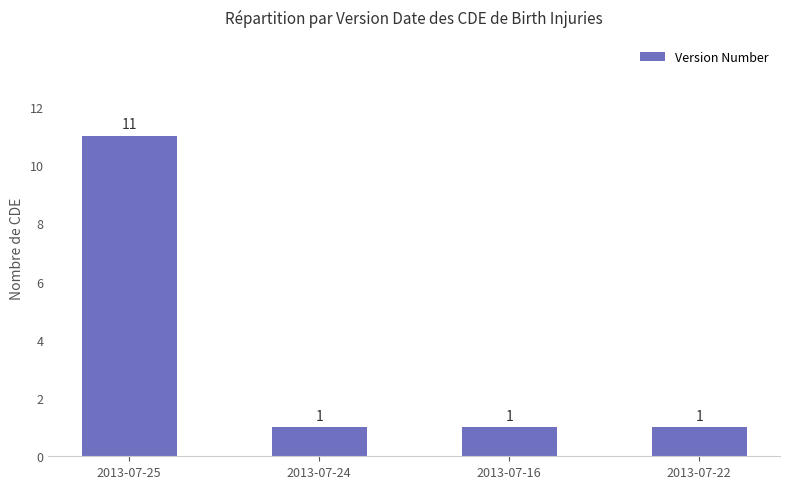

Approximately how many times larger is the value at 2013-07-16 compared to 2013-07-25?

0.1